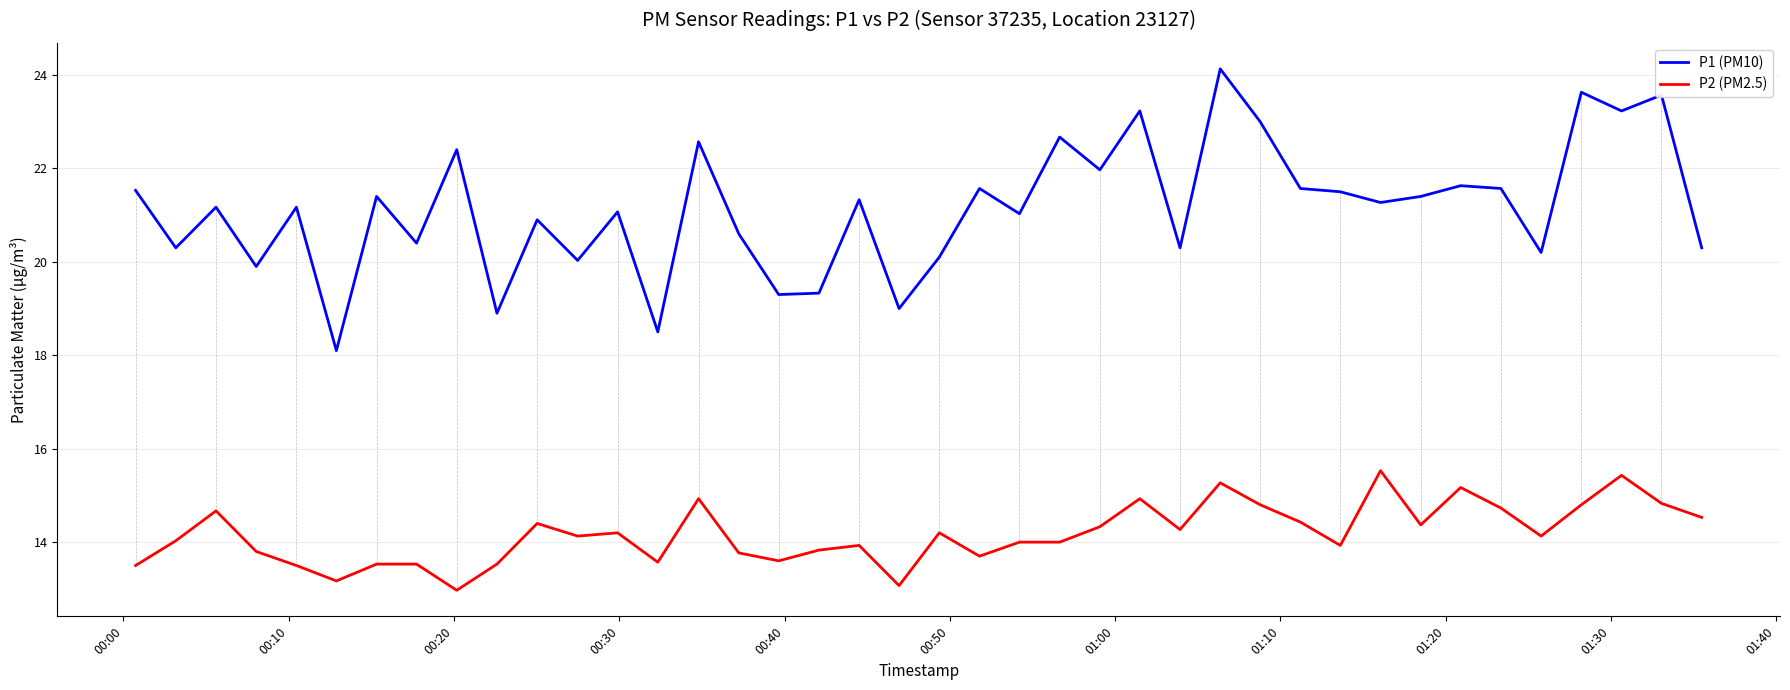

What are all the series names shown in the legend?

P1 (PM10), P2 (PM2.5)